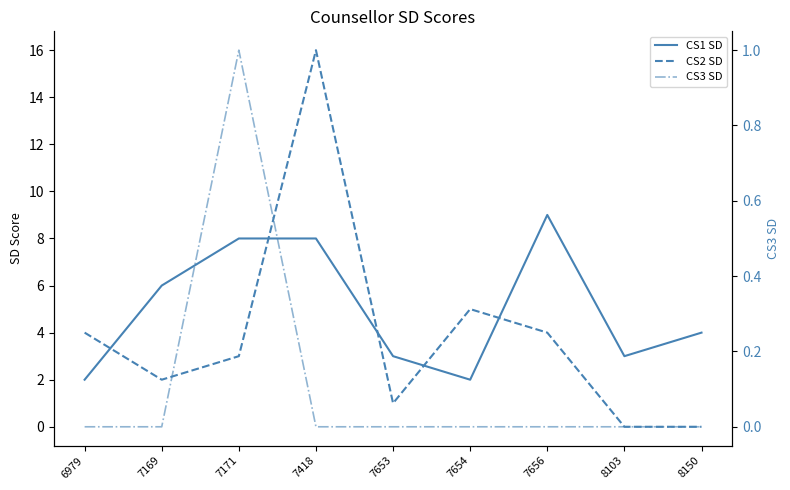

Which category has the lowest value in the CS3 SD series?

6979